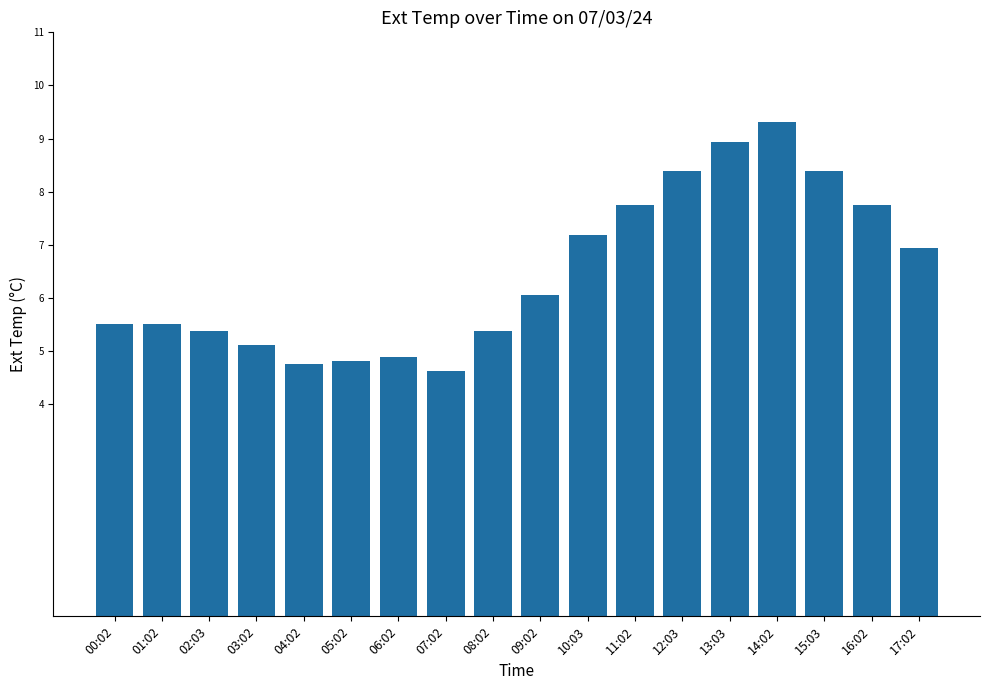

Which label corresponds to the smallest value in the chart?

07:02